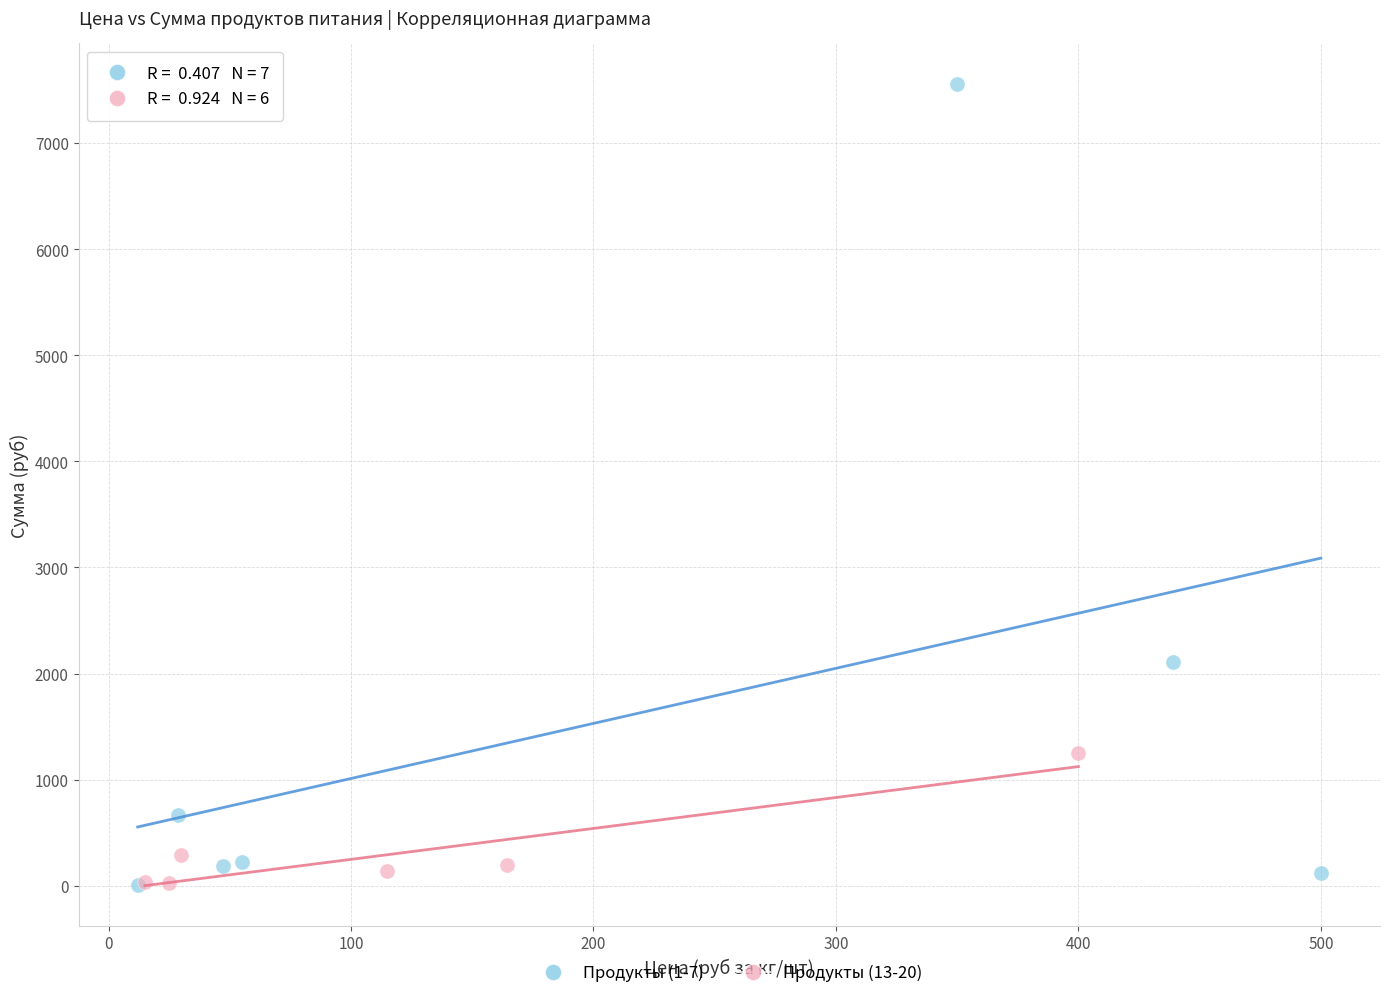

Which series has the widest spread of Y values?

Продукты (1-7)